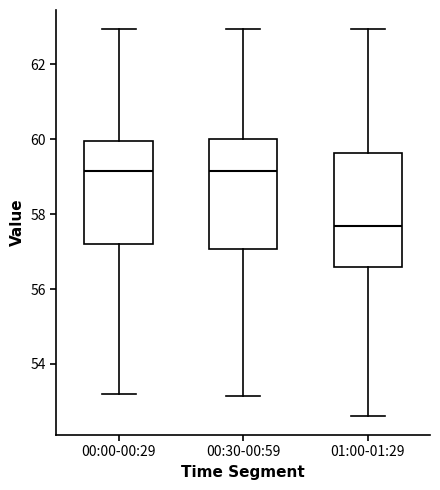

Reading left to right, read every box against the y-axis: the position of its median line, the range the box covers, and the ends of its whiskers. The values are not printed on the chart, so give them approximately, as read against the axis.

00:00-00:29: median 59.2, box 57.2 to 60.0, whiskers 53.2 to 63.0
00:30-00:59: median 59.2, box 57.0 to 60.0, whiskers 53.2 to 63.0
01:00-01:29: median 57.6, box 56.6 to 59.6, whiskers 52.6 to 63.0